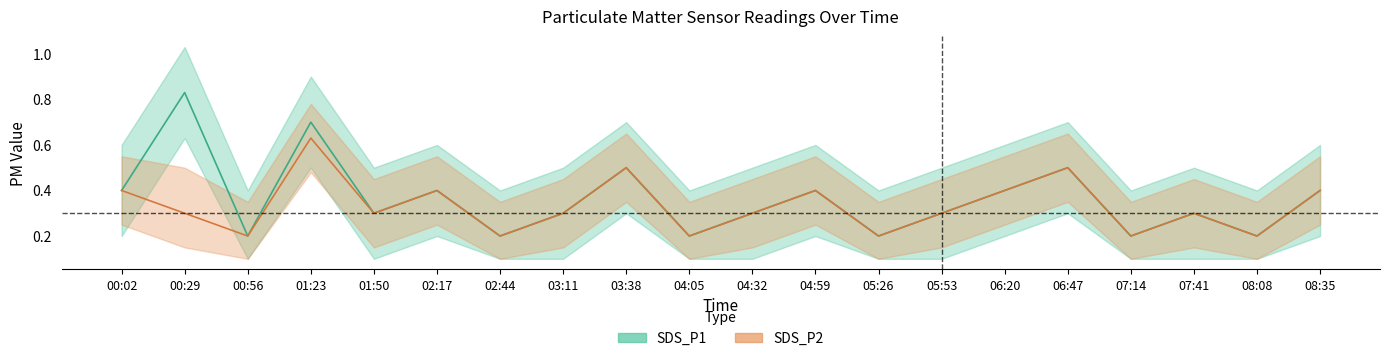

What is the label of the 11th point from the left?

04:32